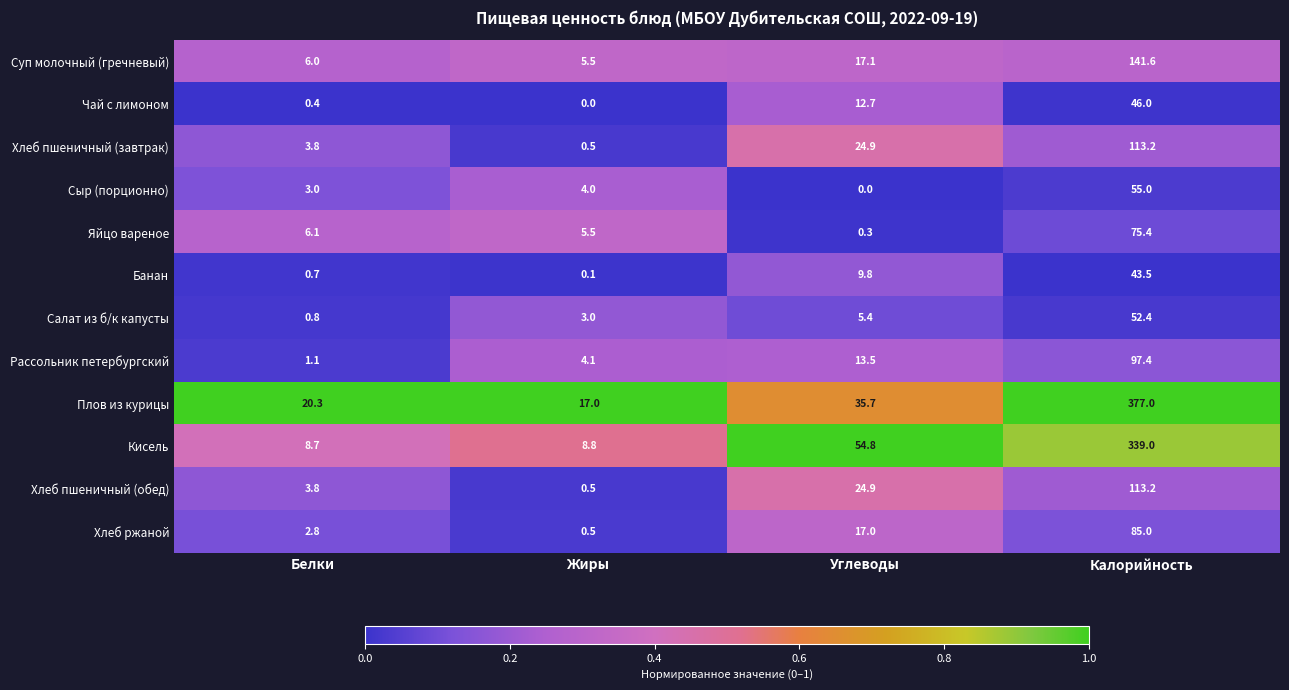

What is the total value across all series at Жиры?

49.5